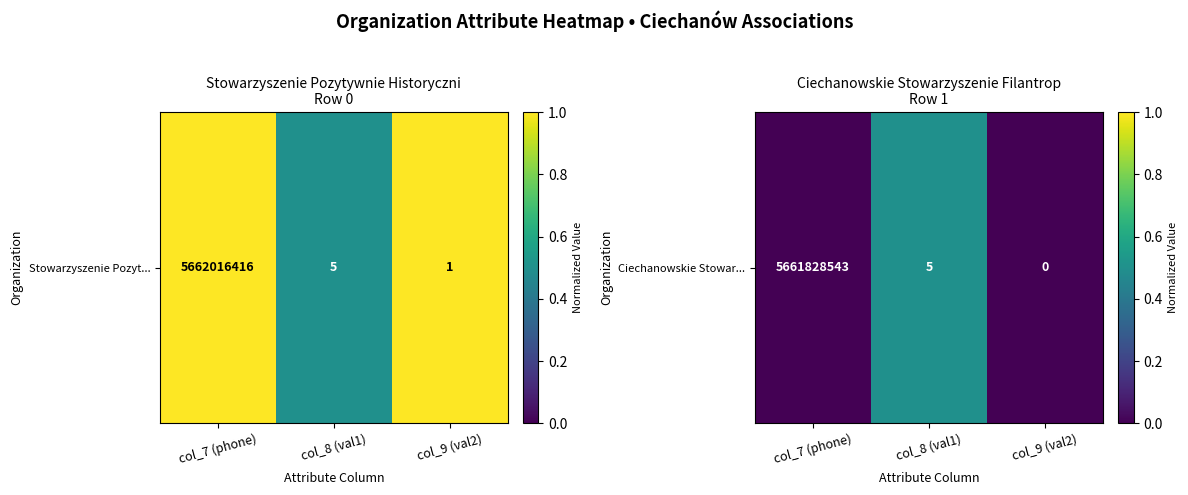

What is the difference between the values at col_7 (phone) and col_8 (val1)?

0.5